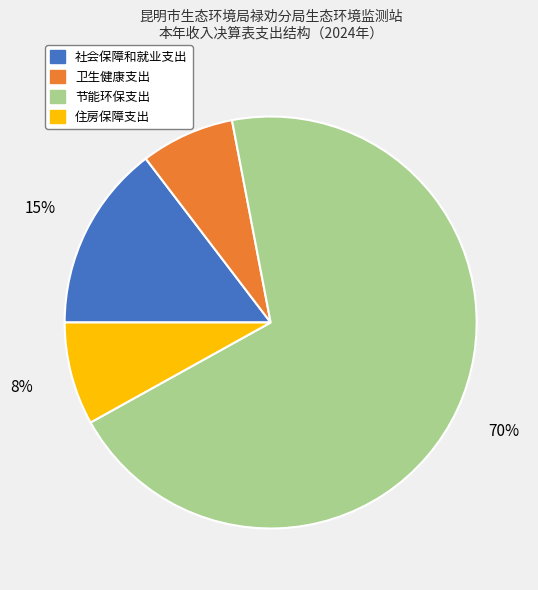

How many slices are in this pie chart?

4